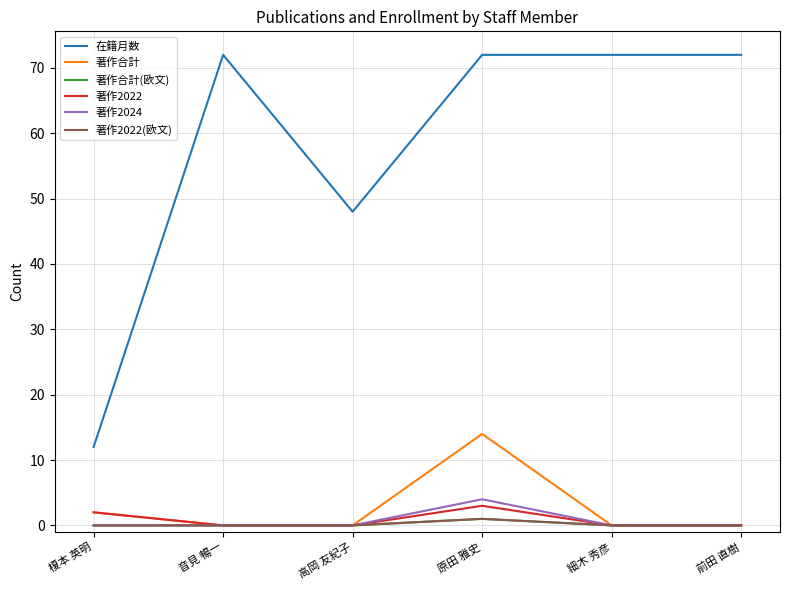

Is this an area chart (filled region under the line)?

No